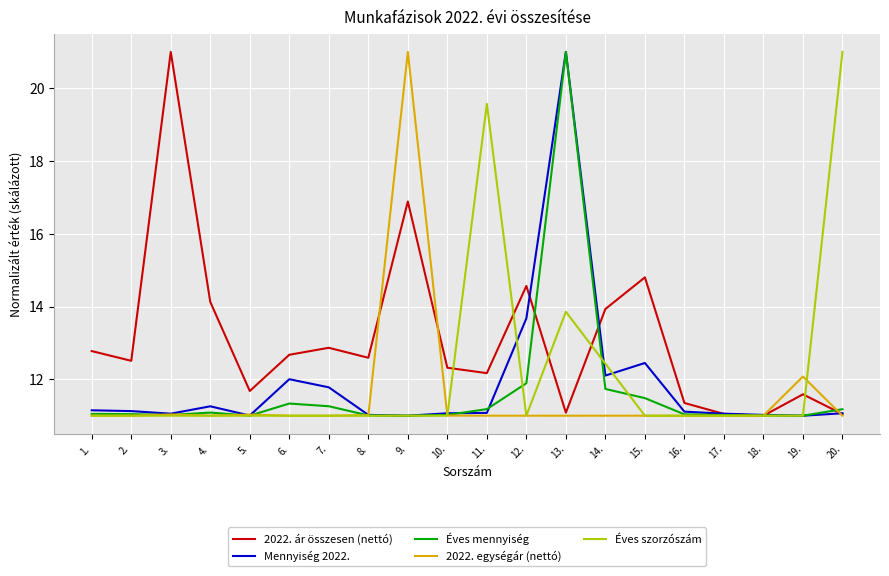

What is the difference between the highest and lowest values at 13.?

10.0